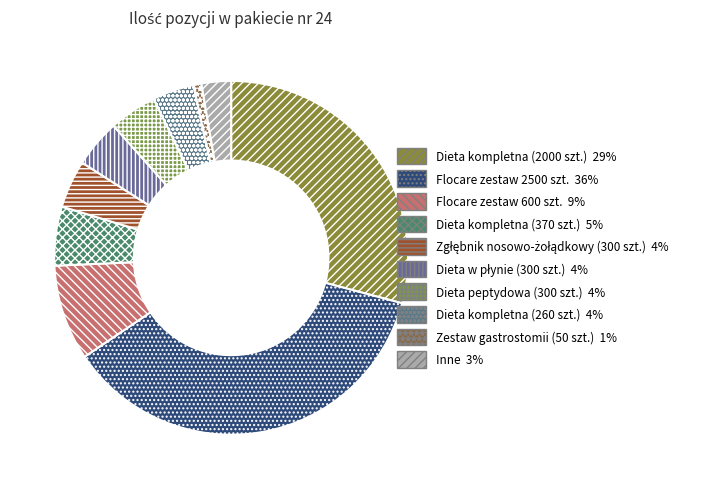

The Dieta kompletna (2000 szt.) slice represents 22% of the pie. True or false?

False